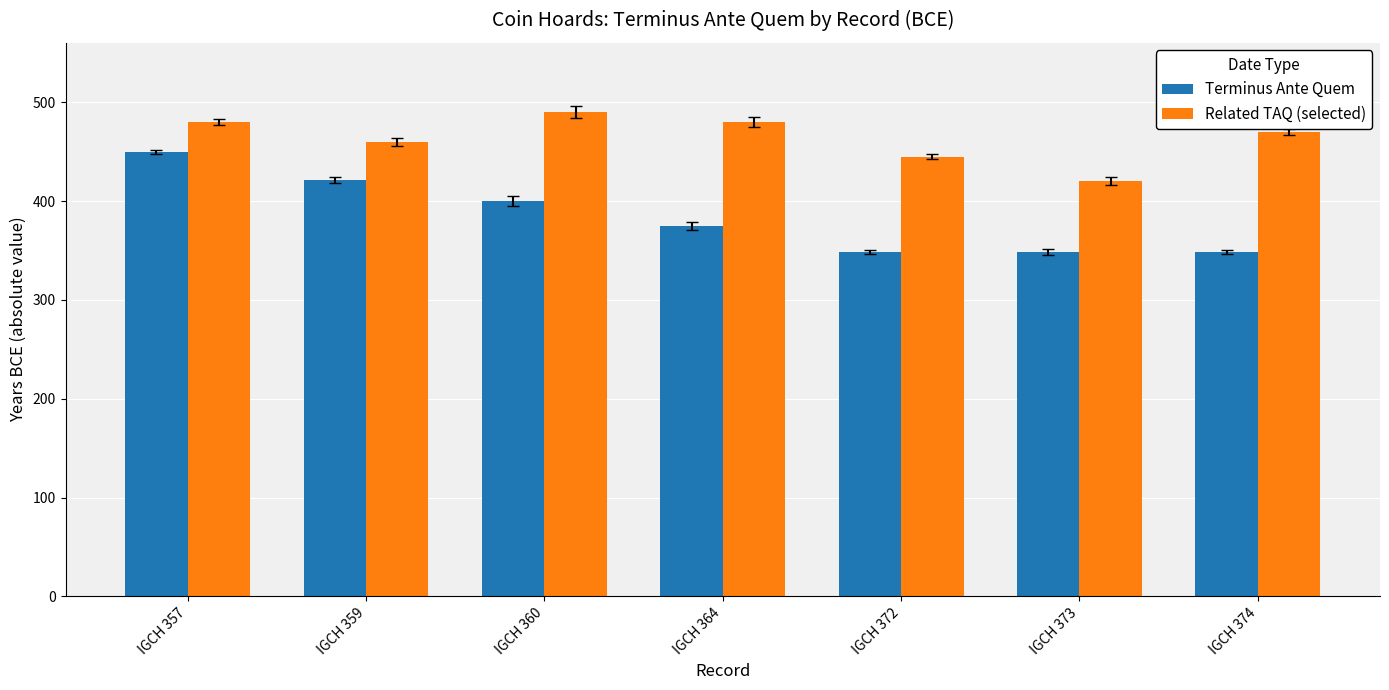

How many bars are there in total?

14